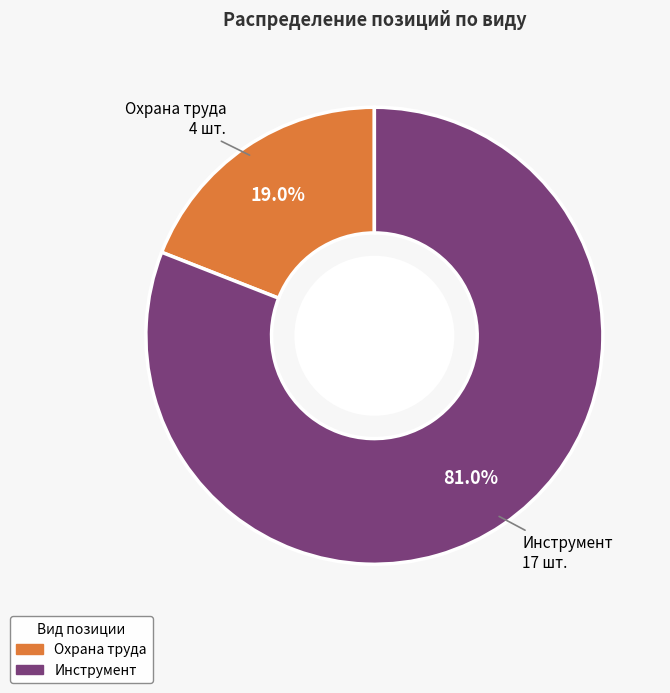

Which slice is the largest?

Инструмент